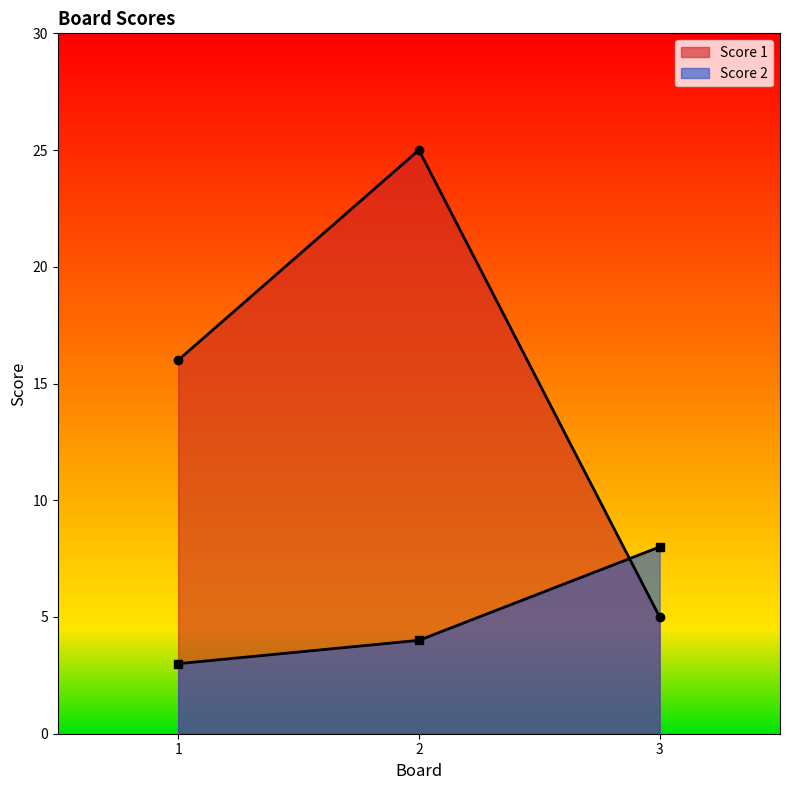

At how many categories does at least one series exceed 10?

2